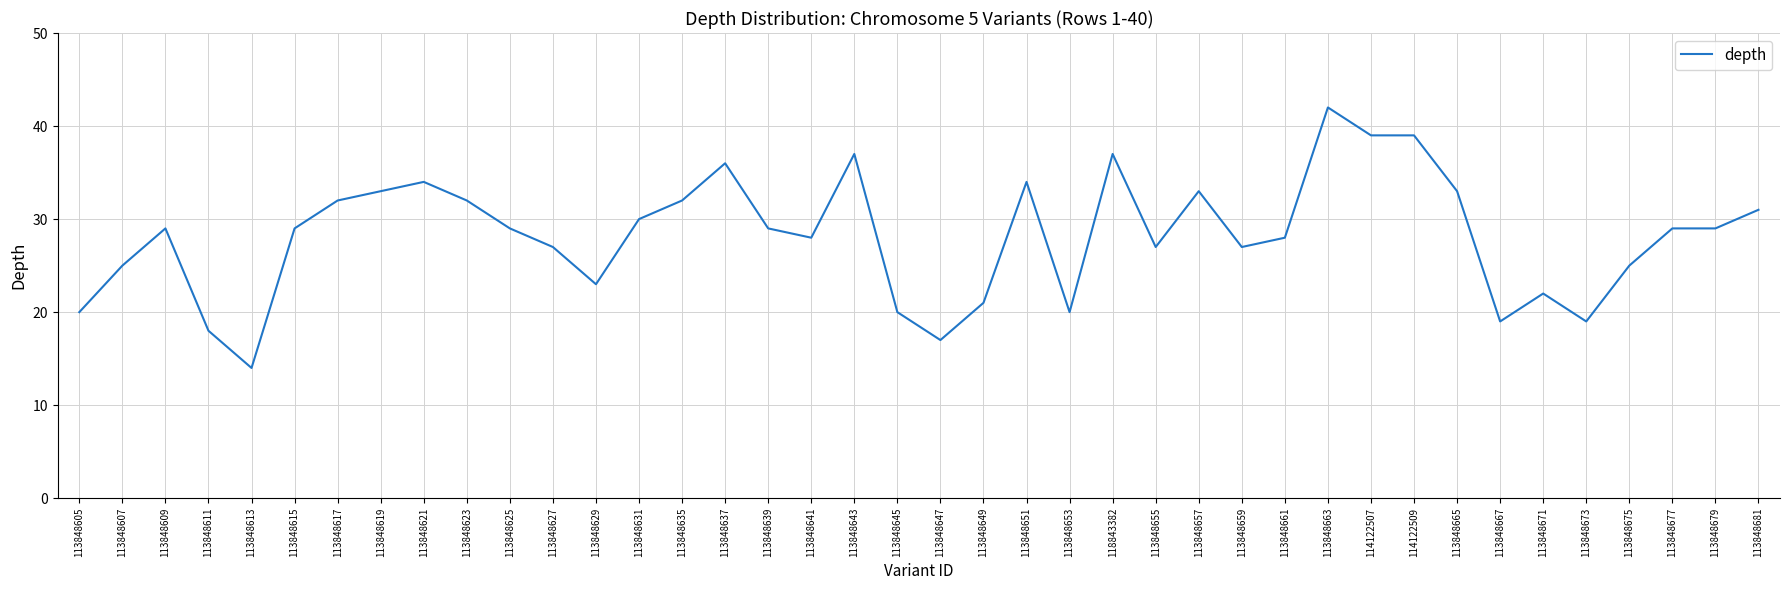

What is the average value?

28